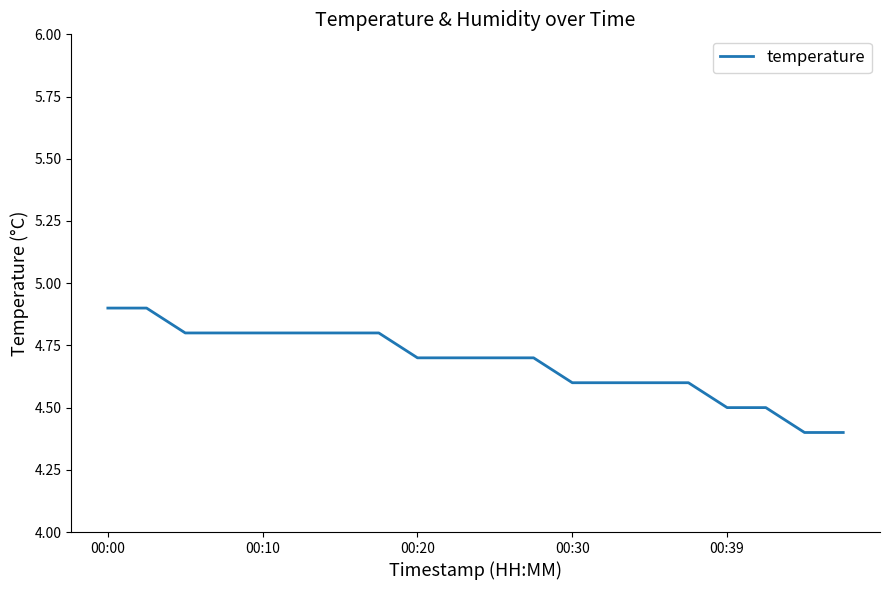

Does the chart display data point markers on the line(s)?

No